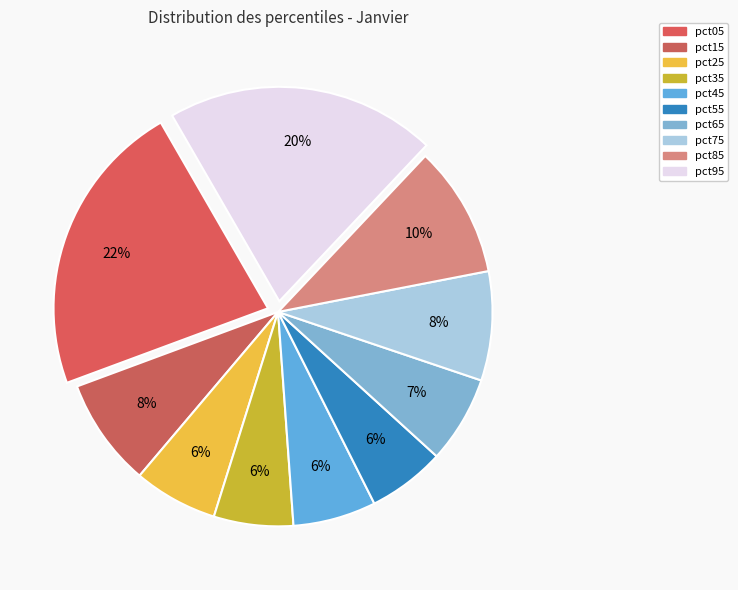

How many slices are in this pie chart?

10